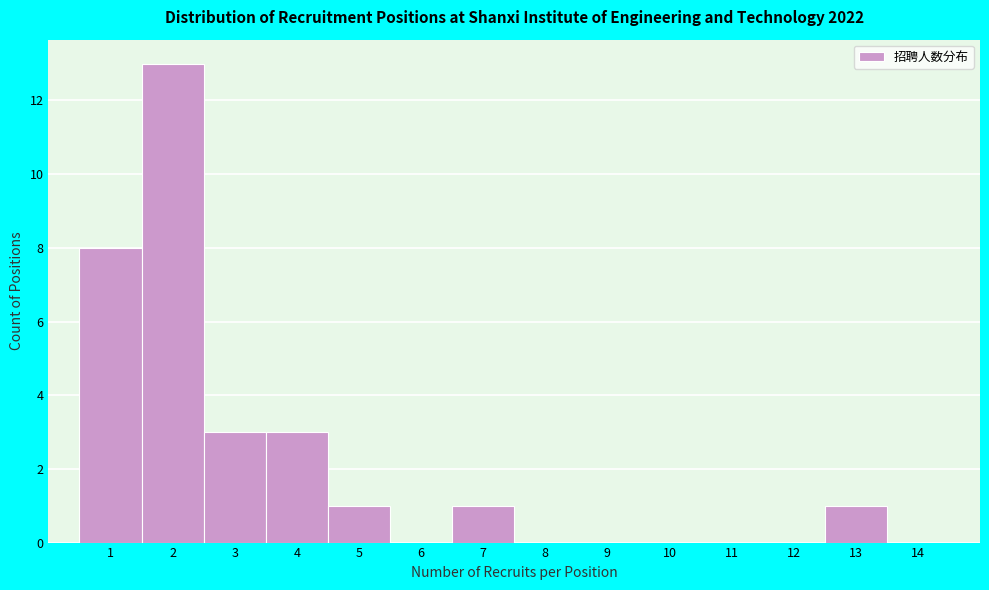

Which range on the x-axis has the tallest bar?

1.5 to 2.5